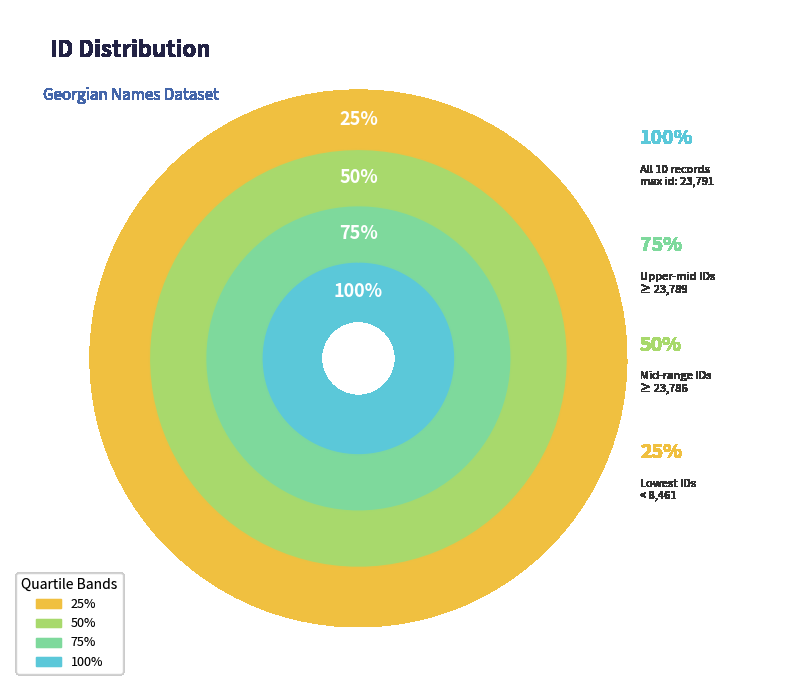

Does any single category account for the majority?

No